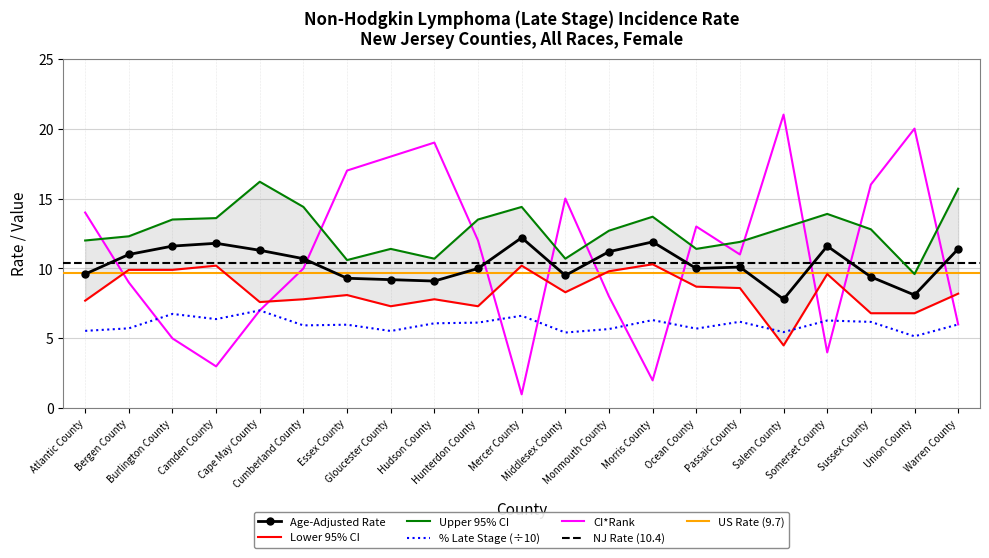

List the series in order of their peak value, lowest first.

Percent Late Stage, Lower 95% CI, Age-Adjusted Rate, Upper 95% CI, CI*Rank